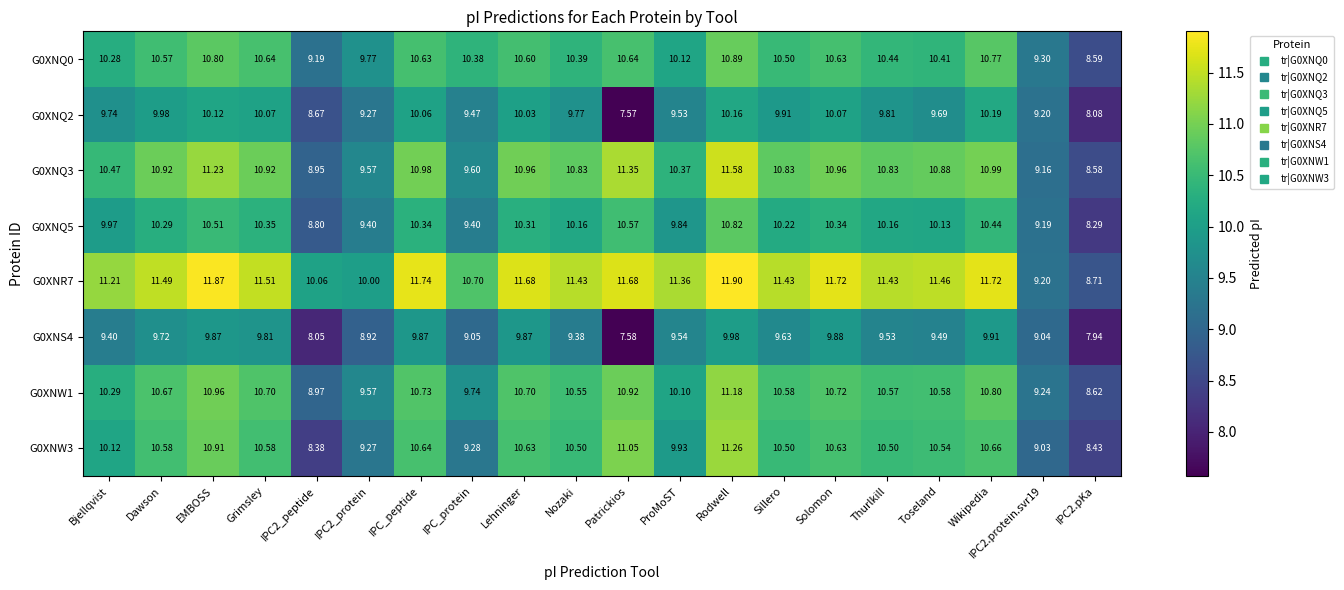

Which category has the highest value across all series?

Rodwell